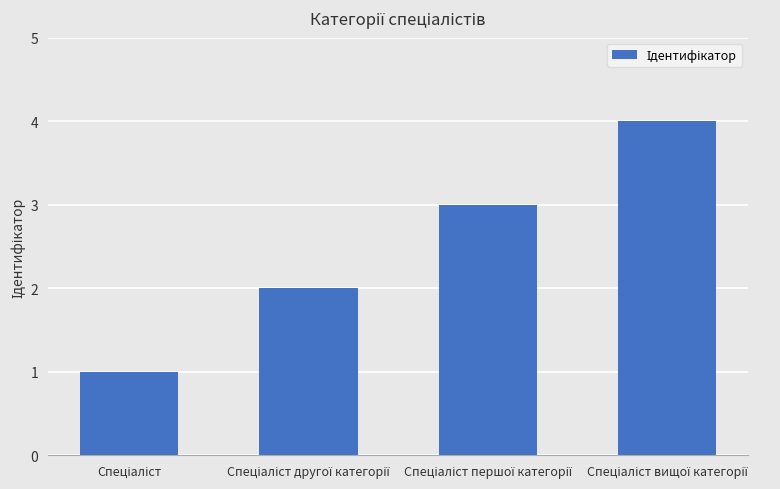

What is the sum of all values?

10